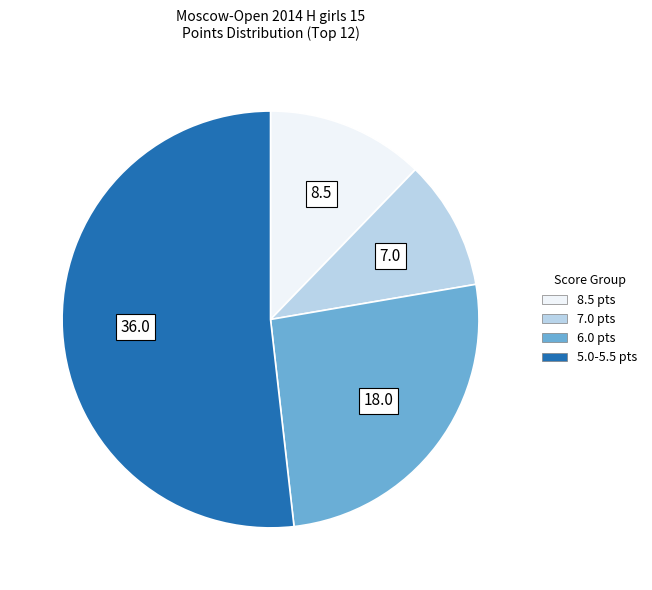

Is there any slice that represents more than half of the pie?

Yes